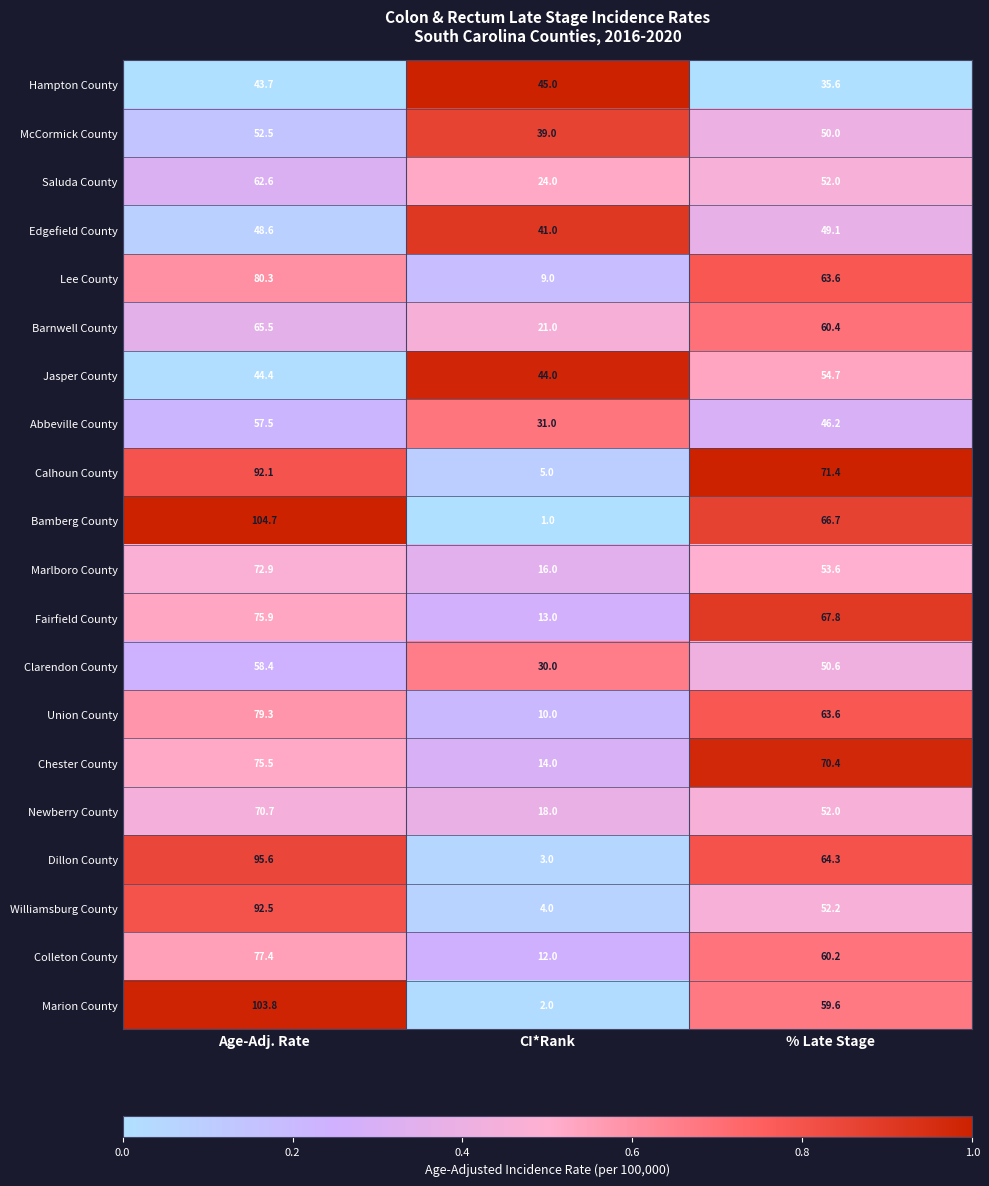

Rank the series by their maximum value, from lowest to highest.

Hampton County, Edgefield County, McCormick County, Jasper County, Abbeville County, Clarendon County, Saluda County, Barnwell County, Newberry County, Marlboro County, Chester County, Fairfield County, Colleton County, Union County, Lee County, Calhoun County, Williamsburg County, Dillon County, Marion County, Bamberg County